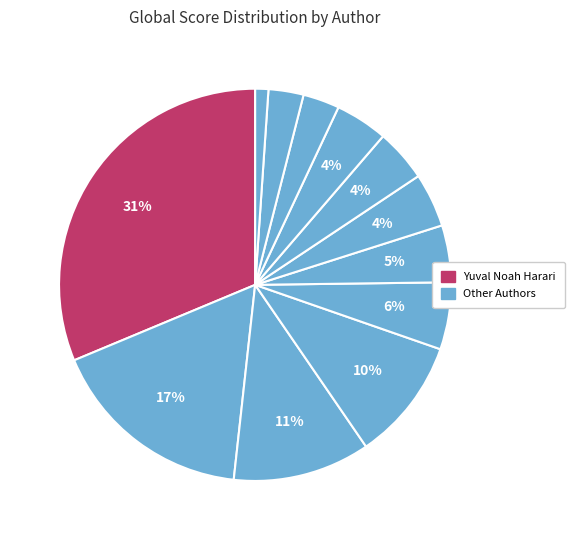

How many segments does this pie chart have?

12